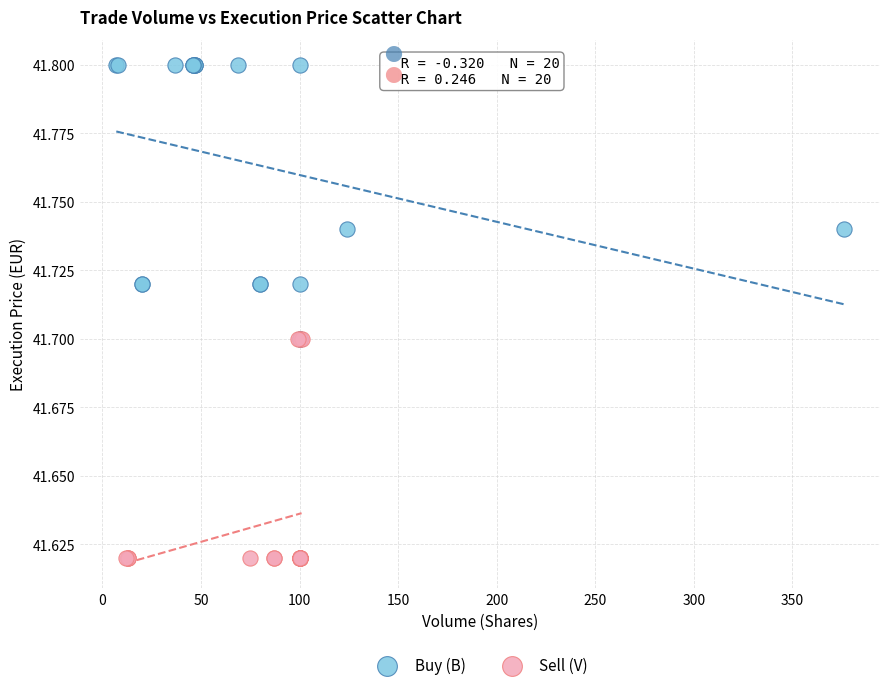

Which series reaches the maximum Y coordinate?

Buy (B)